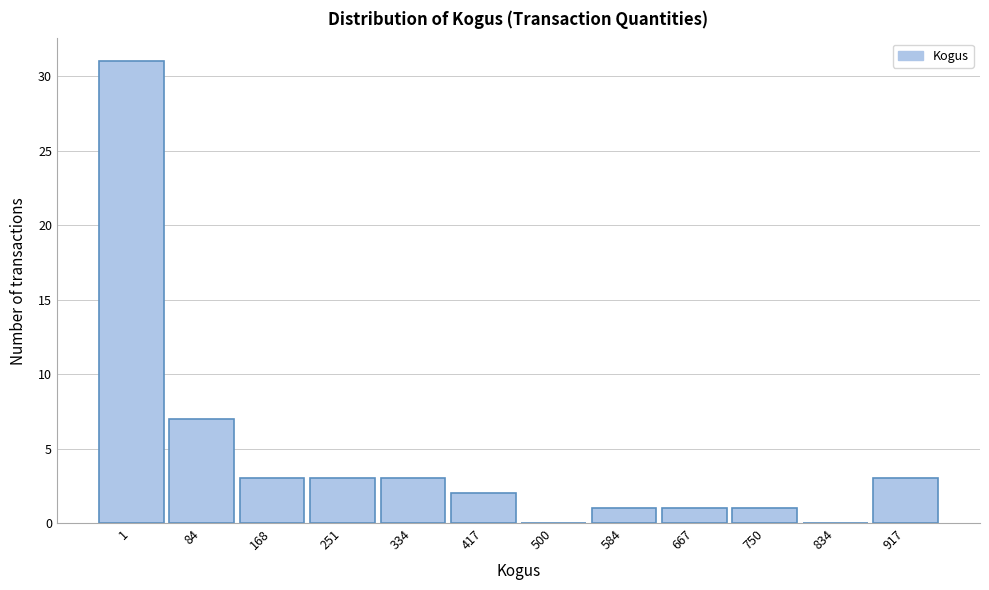

Reading right to left, extract all data points from this chart.

917=3	834=0	750=1	667=1	584=1	500=0	417=2	334=3	251=3	168=3	84=7	1=31